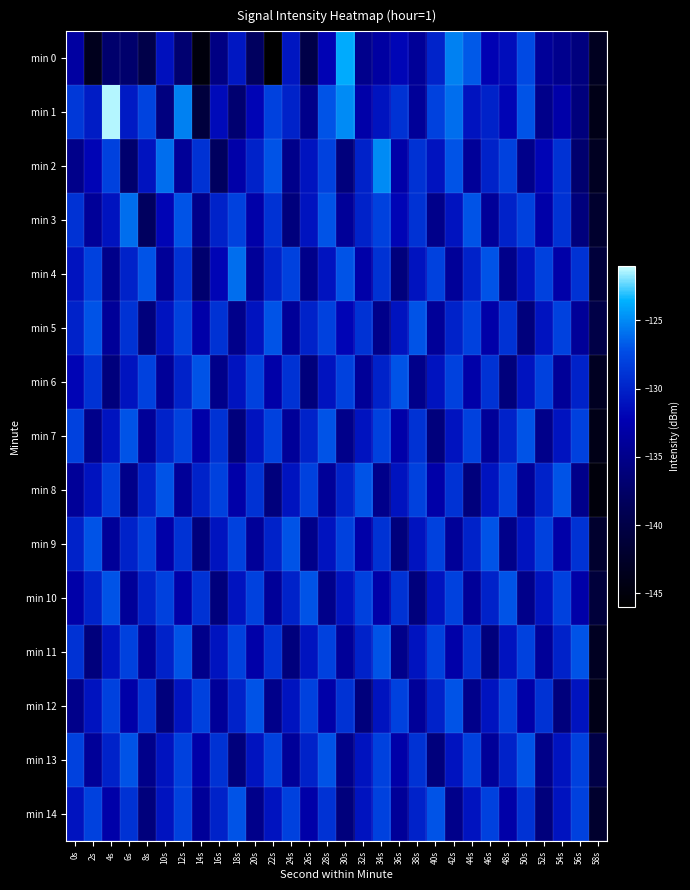

Between 8s and 18s, which series saw the biggest shift?

min 3